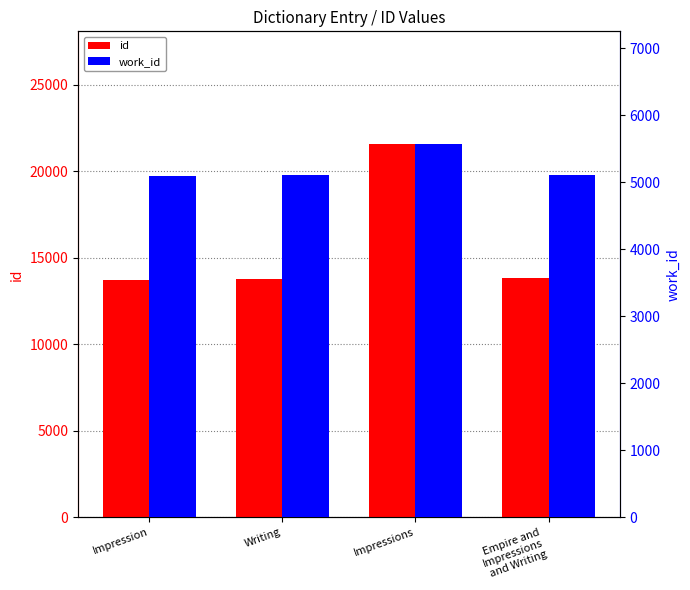

What is the average value of the id series?

15731.9